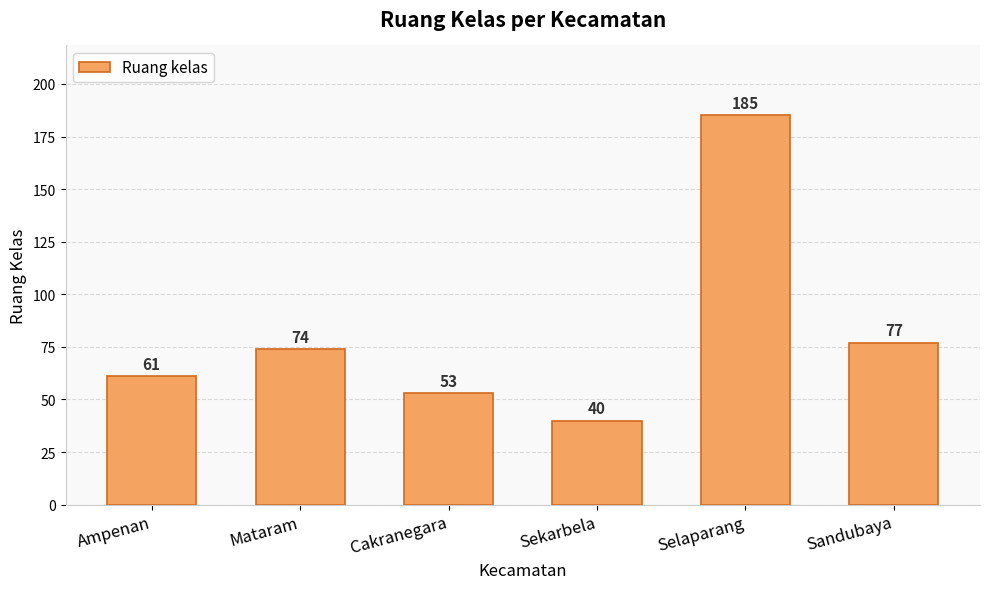

Count the number of categories in the chart.

6